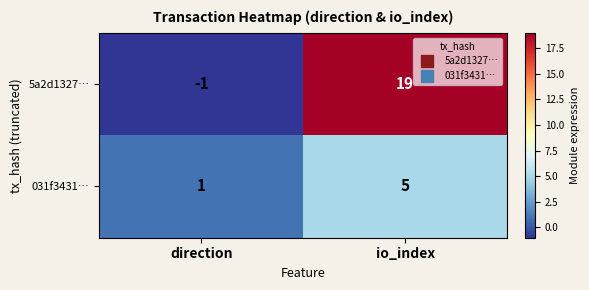

Reading left to right, list all the values displayed in this chart.

5a2d1327…: direction=-1	io_index=19
031f3431…: direction=1	io_index=5